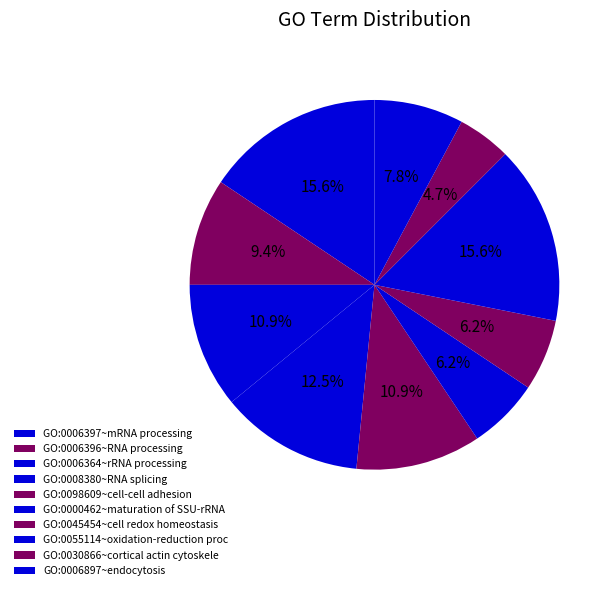

Count the number of slices in the pie.

10